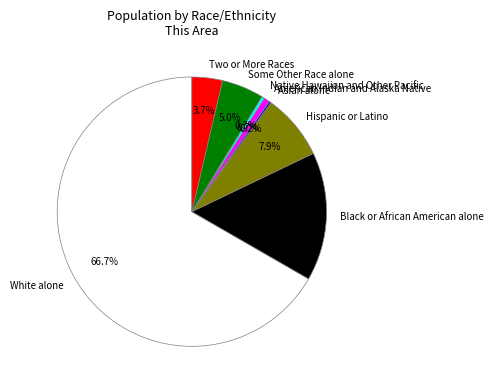

Combined, what portion of the pie is Two or More Races and Black or African American alone?

19.1%